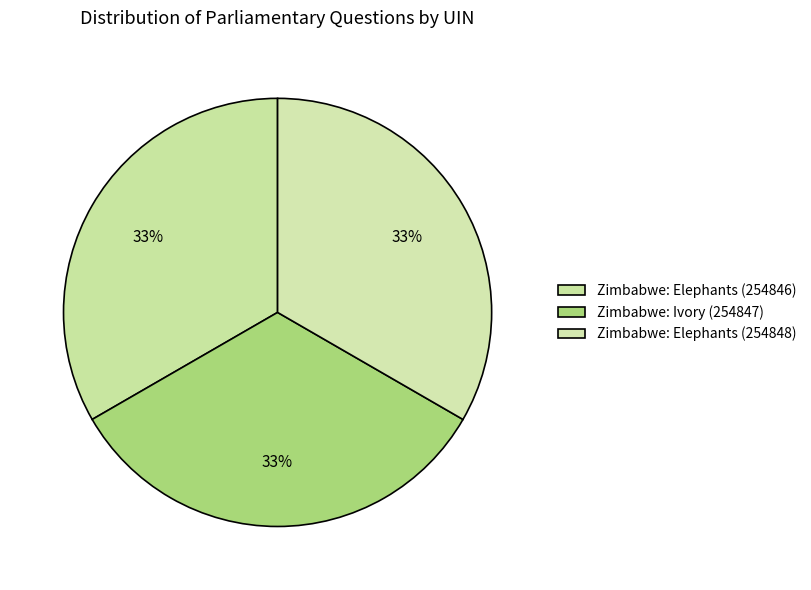

True or false: Zimbabwe: Elephants (254848) accounts for 48% of the total.

False